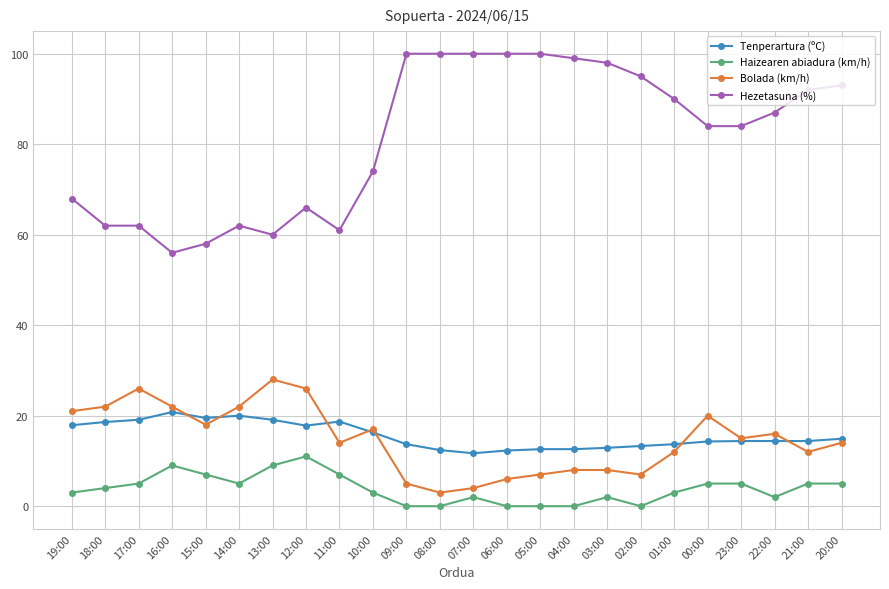

True or false: Haizearen abiadura (km/h) and Hezetasuna (%) cross at least once.

False